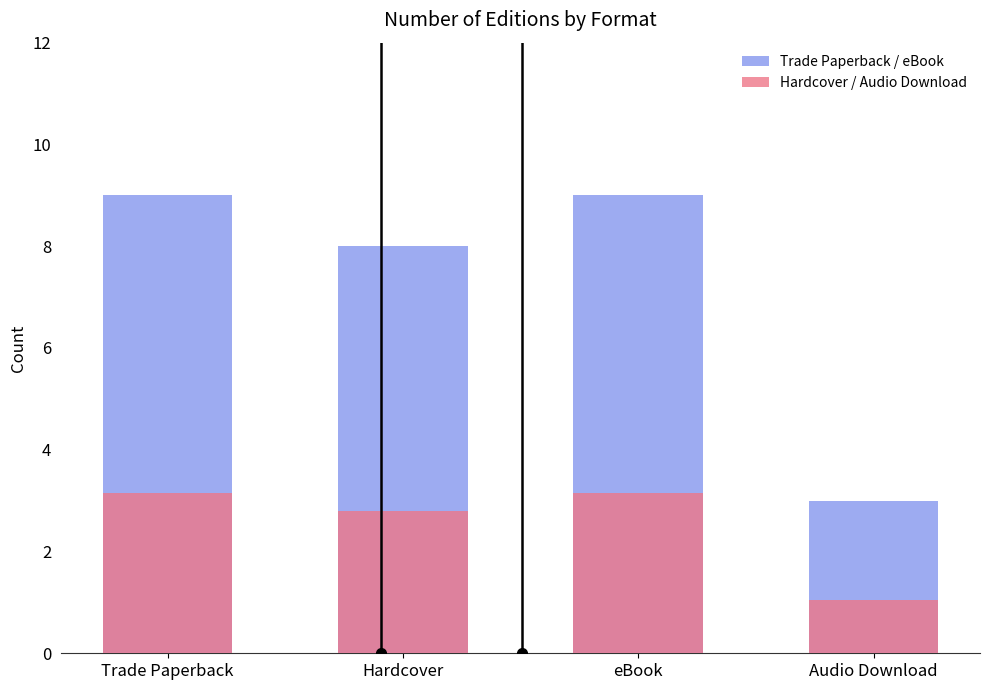

How many groups of bars are there?

4